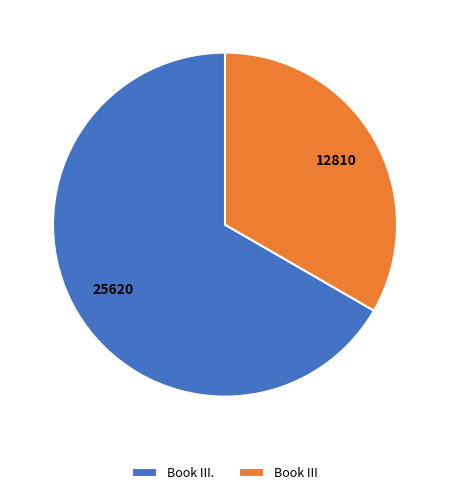

Is Book III. the majority of the pie?

Yes